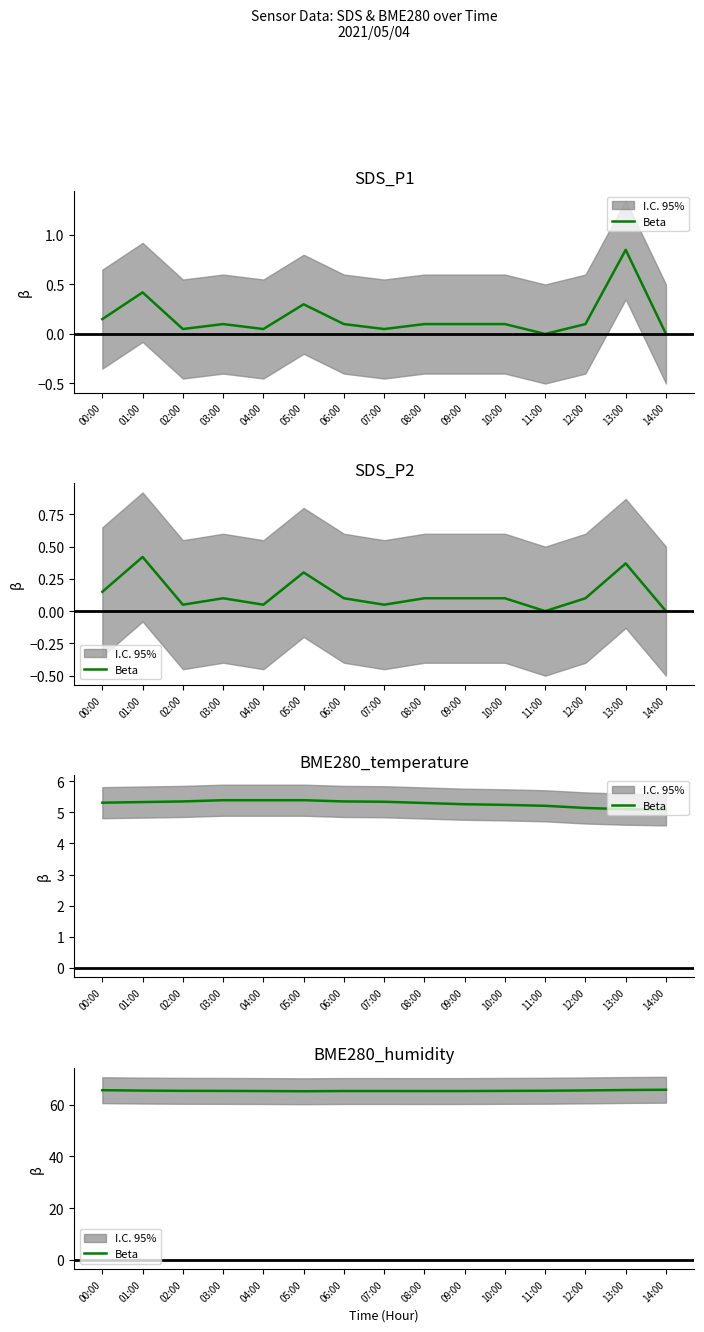

At which category does the chart reach its peak across all series?

14:00